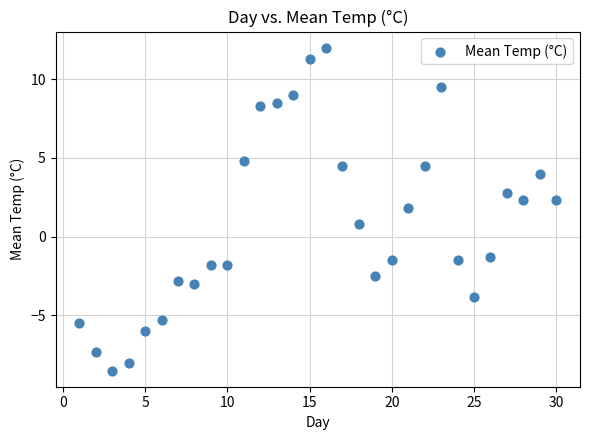

What is the range of Y values (max minus min)?

20.5